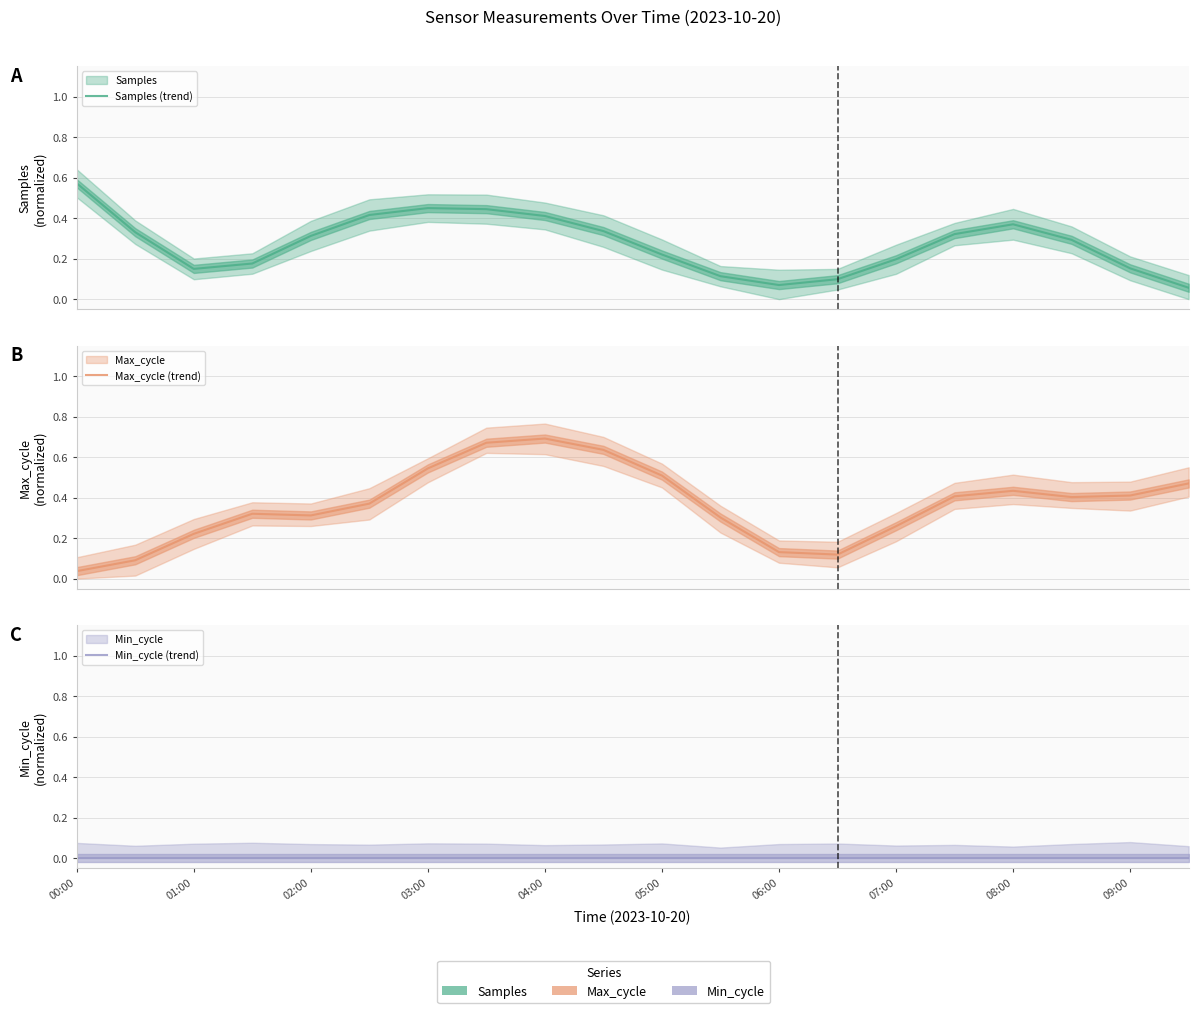

The value of Min_cycle (trend) at 00:00 is 0.0. True or false?

True